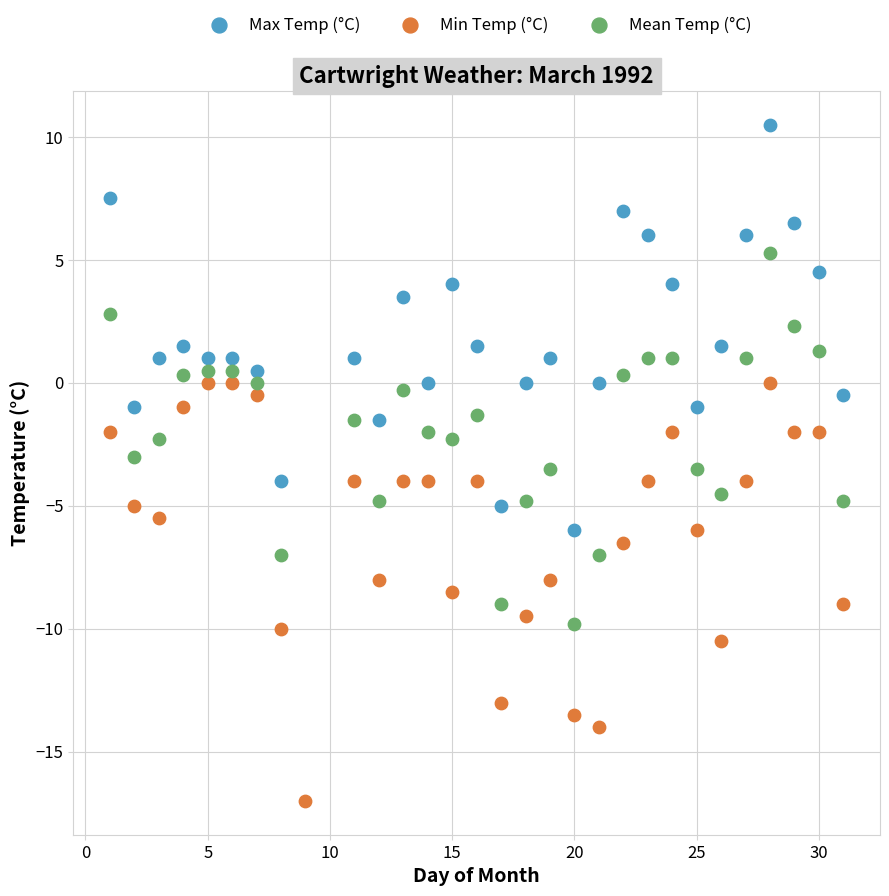

Which series contains the lowest Y value?

Min Temp (°C)